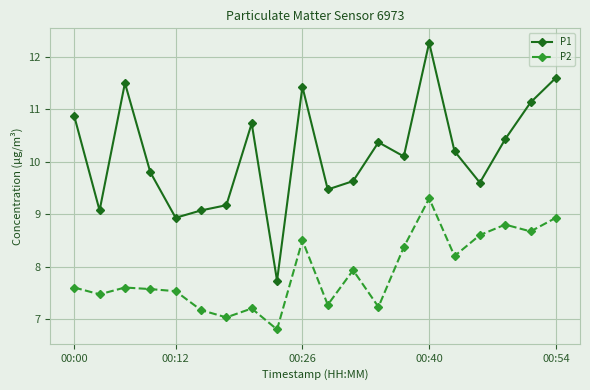

True or false: P1 and P2 cross at least once.

False